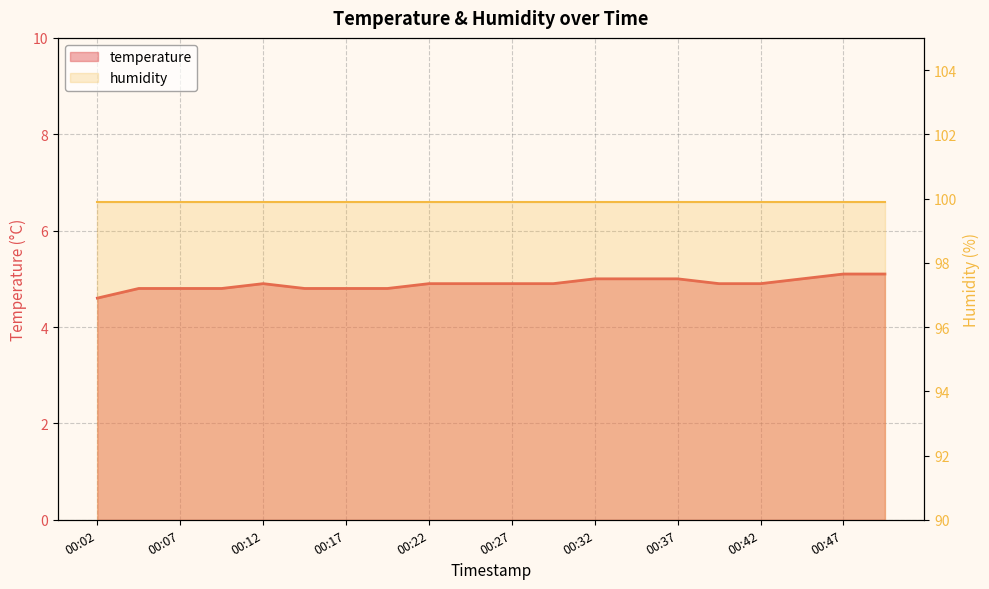

What is the value of the 1st point from the left?

4.6